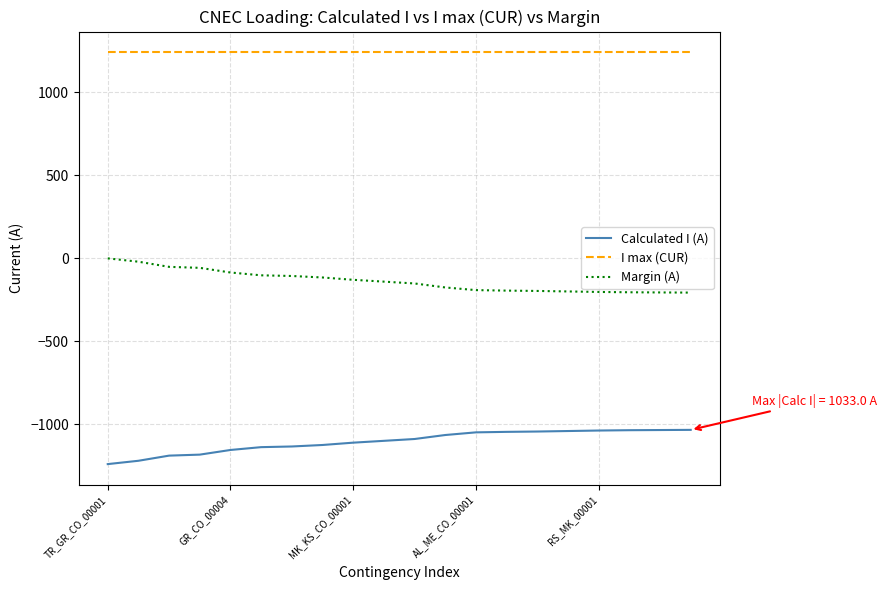

What is the difference between the maximum and minimum values in the Calculated I (A) series?

206